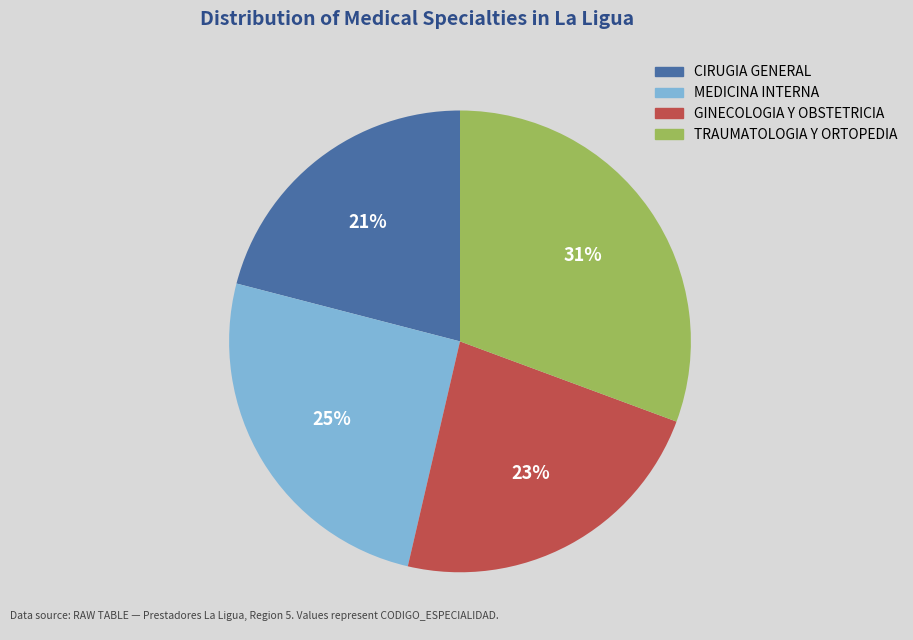

How many segments does this pie chart have?

4